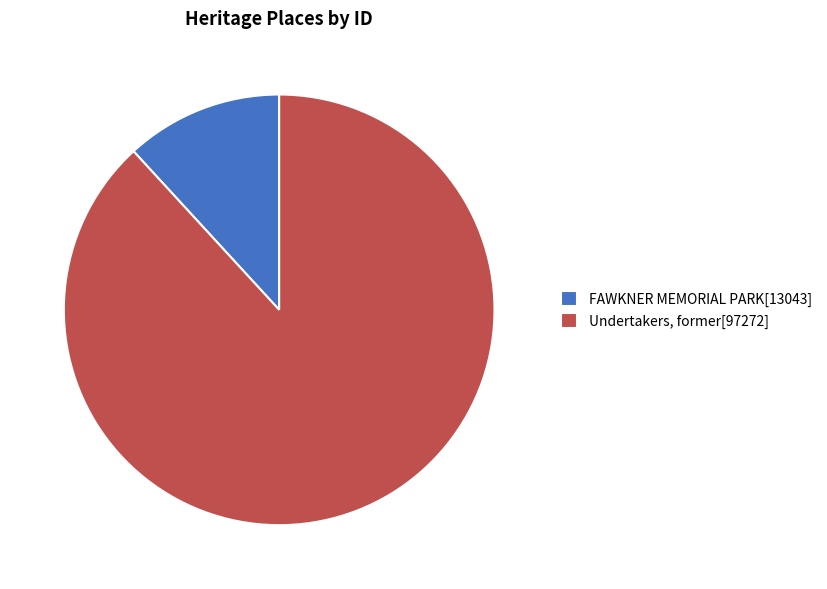

Rank the categories by value from lowest to highest.

FAWKNER MEMORIAL PARK, Undertakers, former